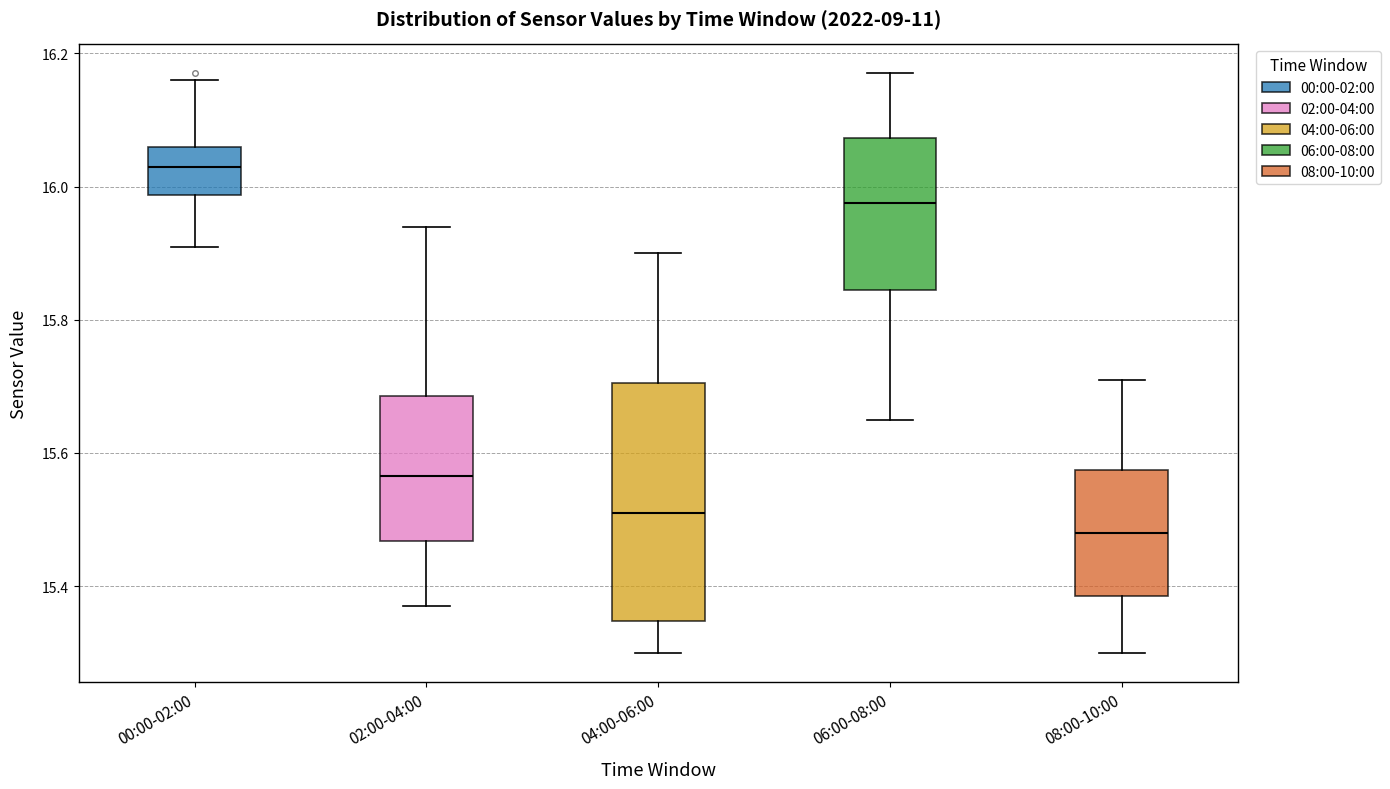

Comparing the boxes themselves (not the whiskers), which one is the tallest?

04:00-06:00